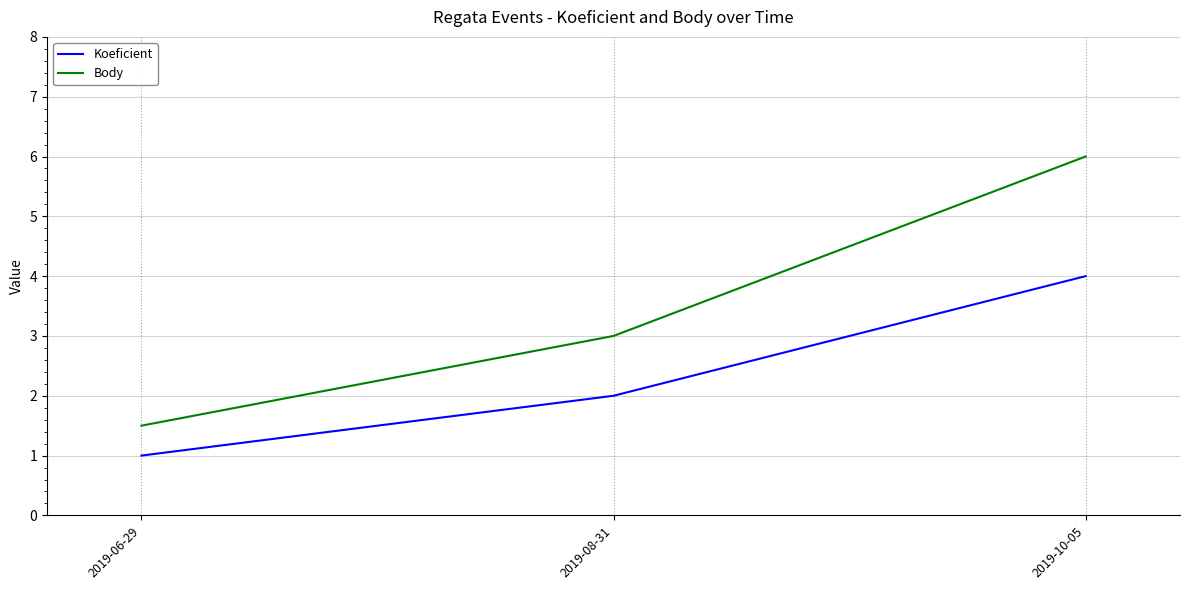

At 2019-10-05, list the series in order from largest to smallest.

Body, Koeficient